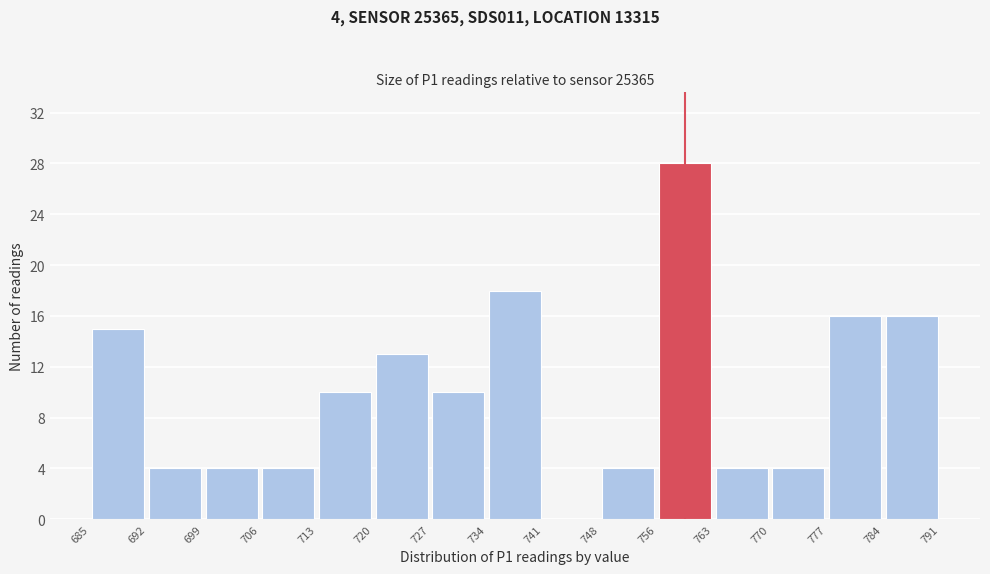

Which range on the x-axis has the tallest bar?

756 to 763